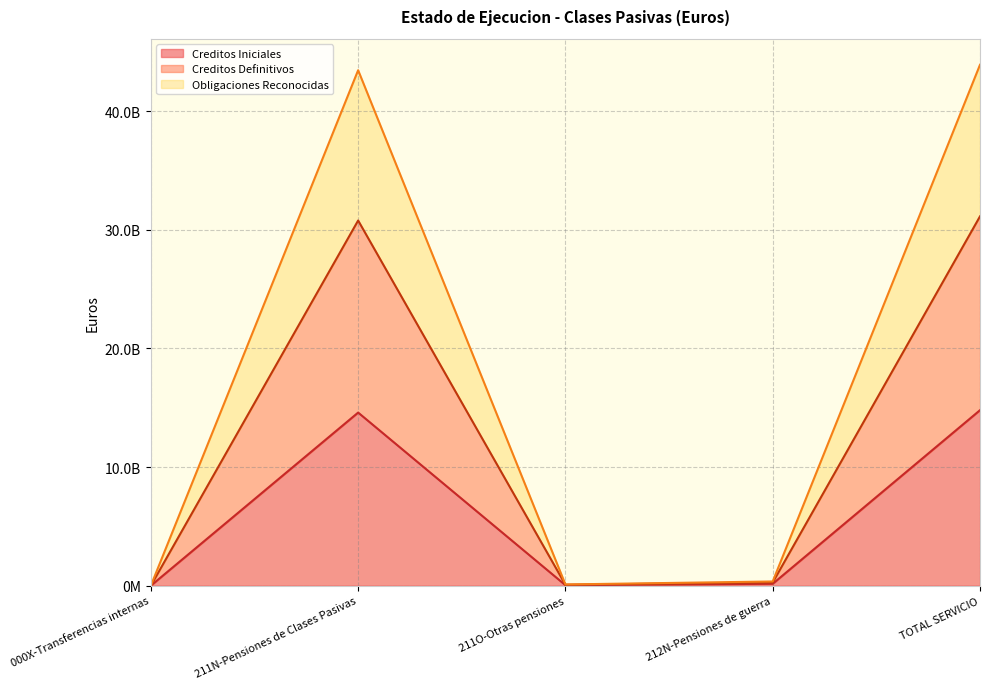

What position from the left is 212N-Pensiones de guerra?

4